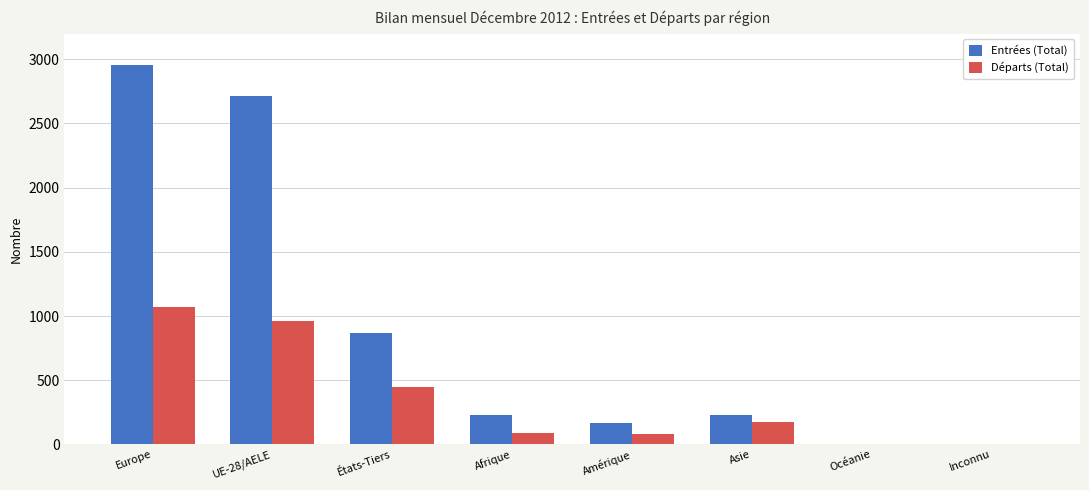

What is the highest value of the Départs (Total) series?

1069